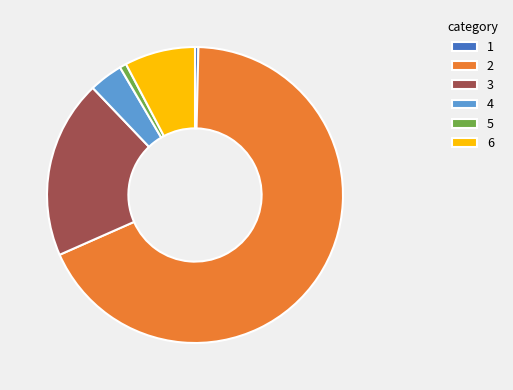

Is the sum of 3 and 5 greater than half?

No